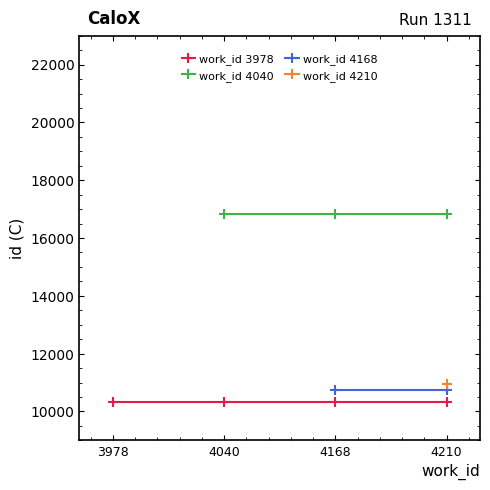

Between 3978 and 4210, which is larger?

3978